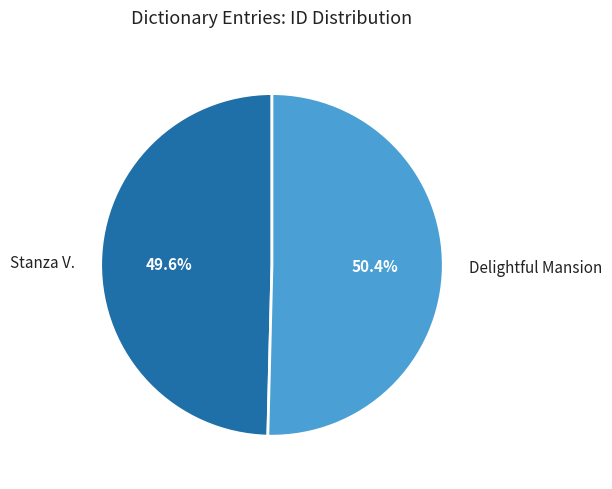

Do Stanza V. and Delightful Mansion together represent more than half of the pie?

Yes